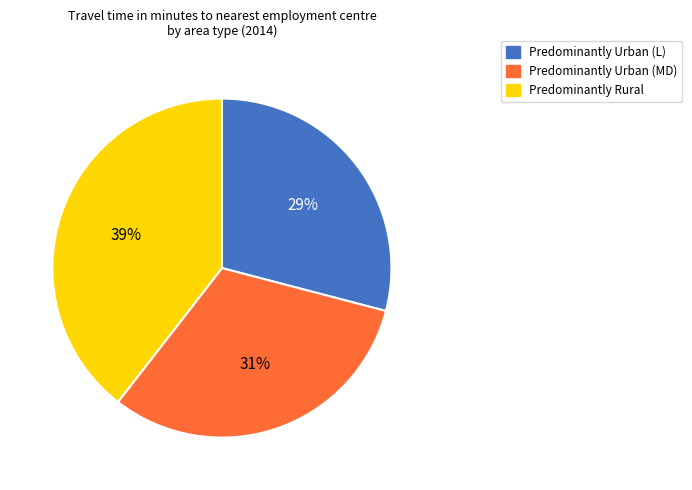

Between Predominantly Rural and Predominantly Urban (MD), which is larger?

Predominantly Rural